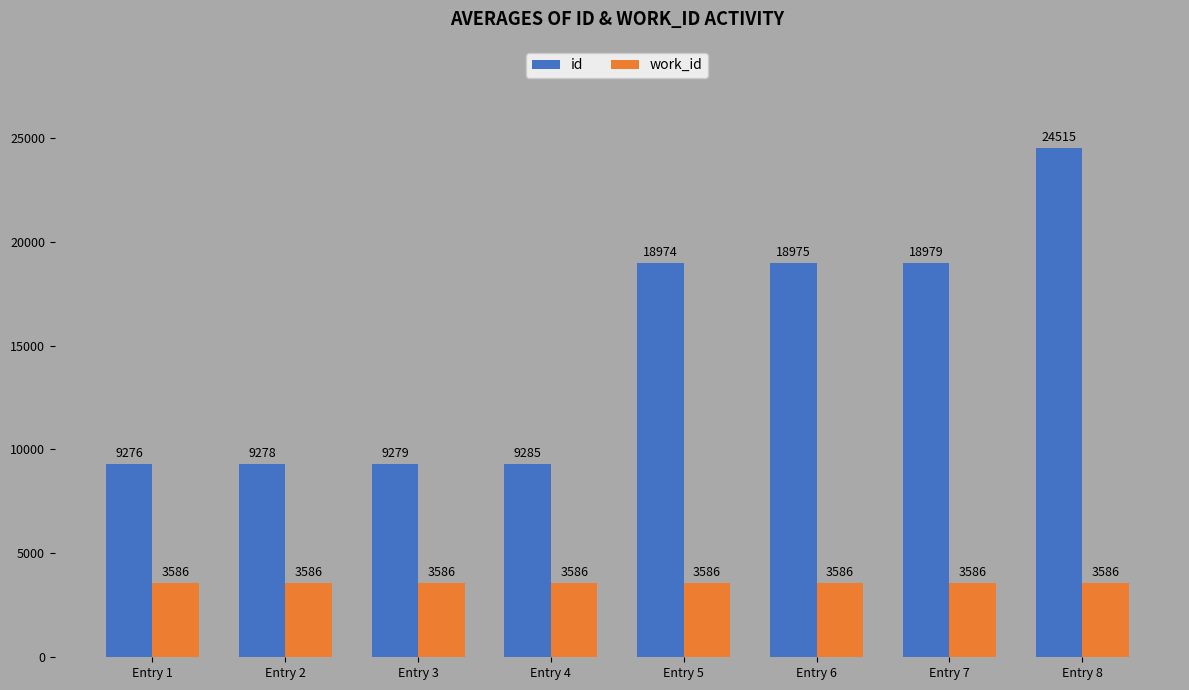

List the series in order of their overall mean, highest first.

id, work_id